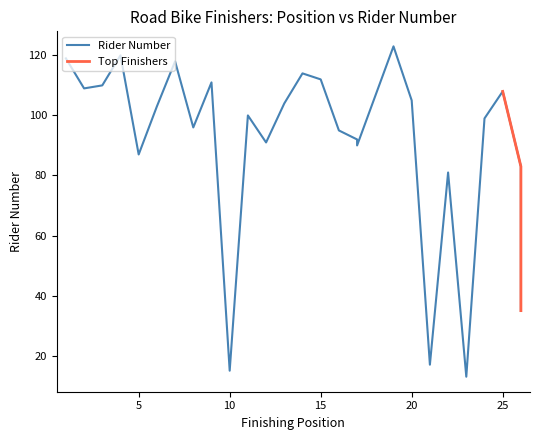

How many points are lower than both their immediate neighbors (excluding endpoints)?

8